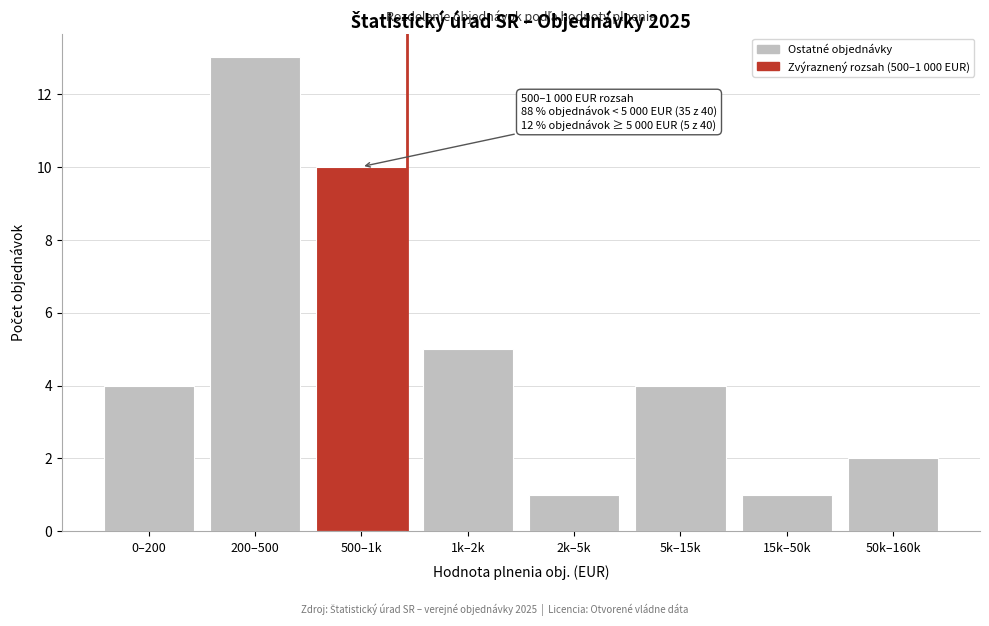

Reading left to right, transcribe all the data shown in this chart.

4	13	10	5	1	4	1	2